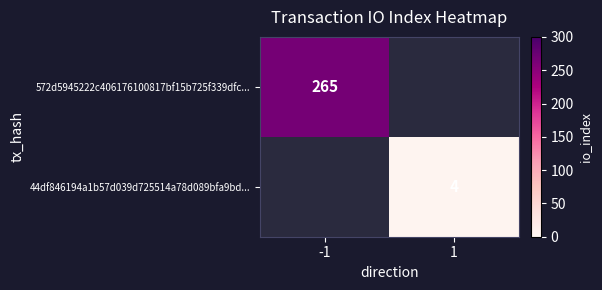

True or false: 44df846194a1b57d039d725514a78d089bfa9bd... has a value of 4 at 1.

True